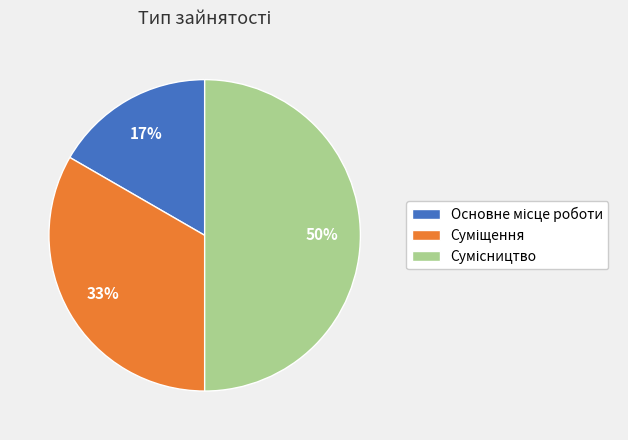

How many segments does this pie chart have?

3